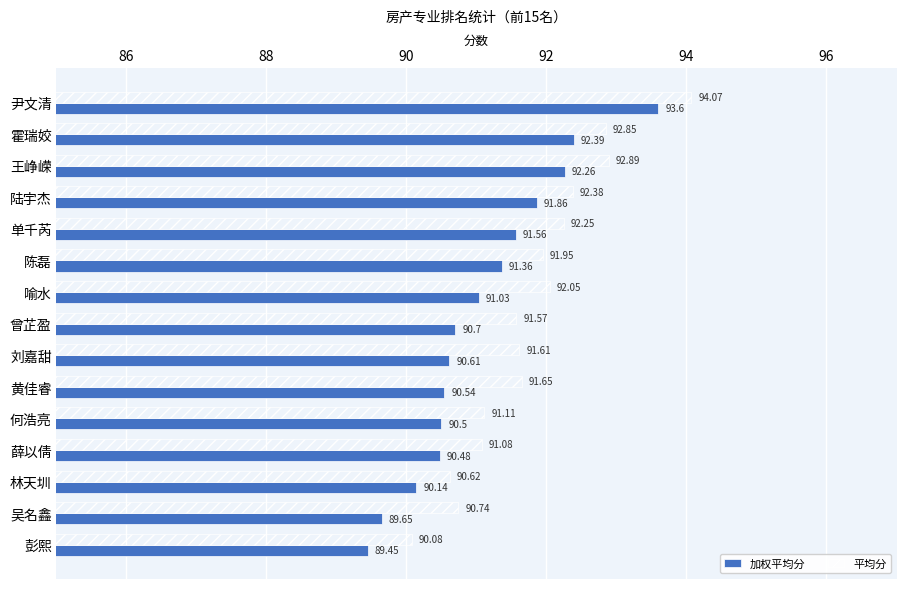

Which category has the lowest value in the 平均分 series?

彭熙